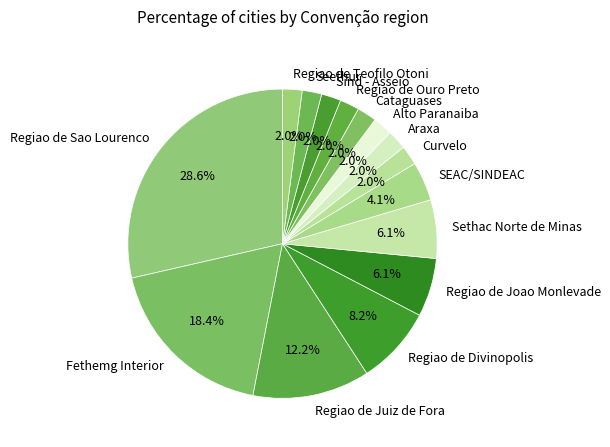

Does any single category account for the majority?

No